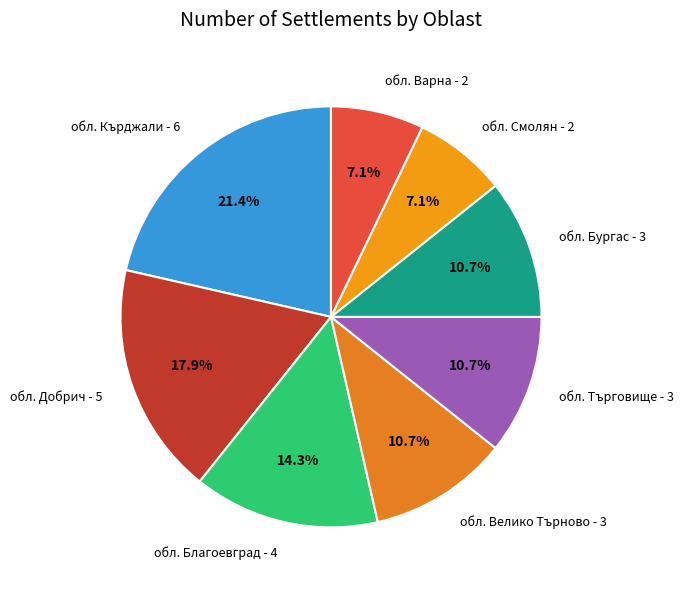

Which category has the biggest portion of the pie?

обл. Кърджали - 6